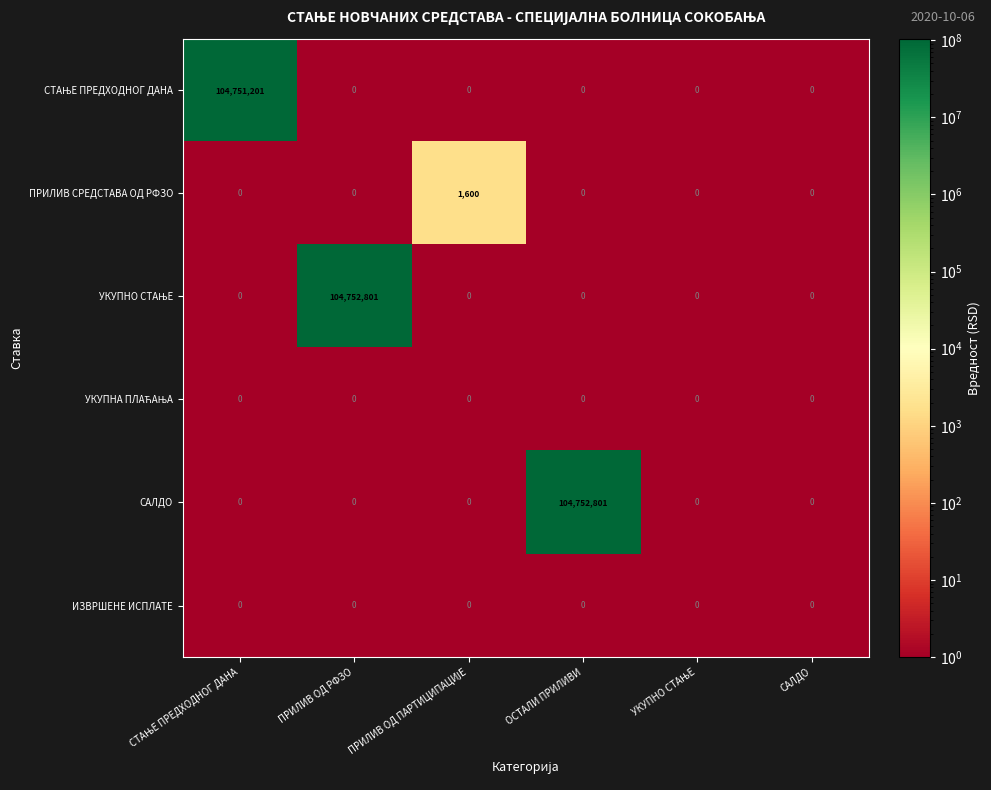

What is the maximum value shown in the chart?

104752801